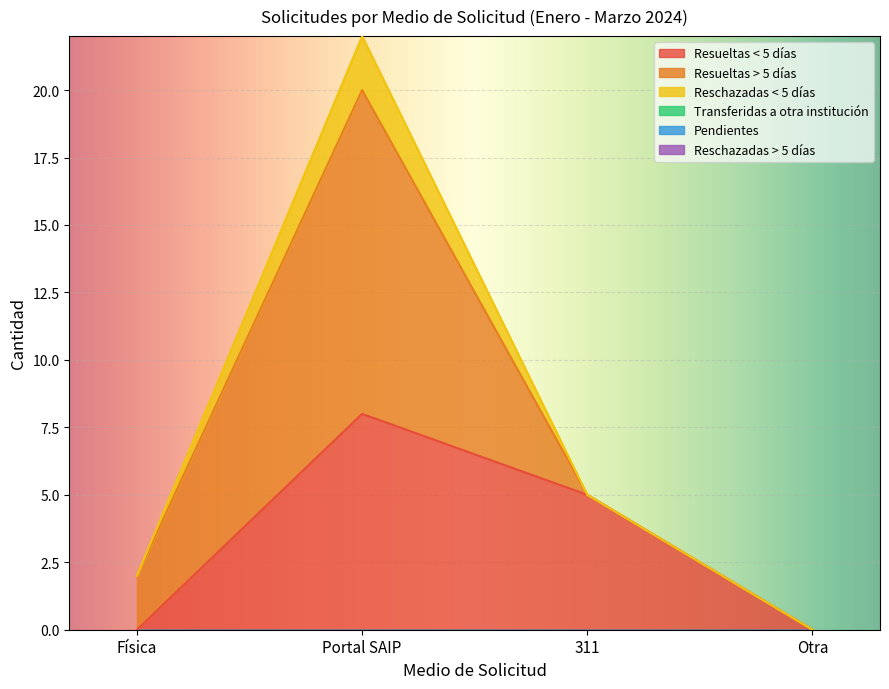

Does the chart display data point markers on the line(s)?

No